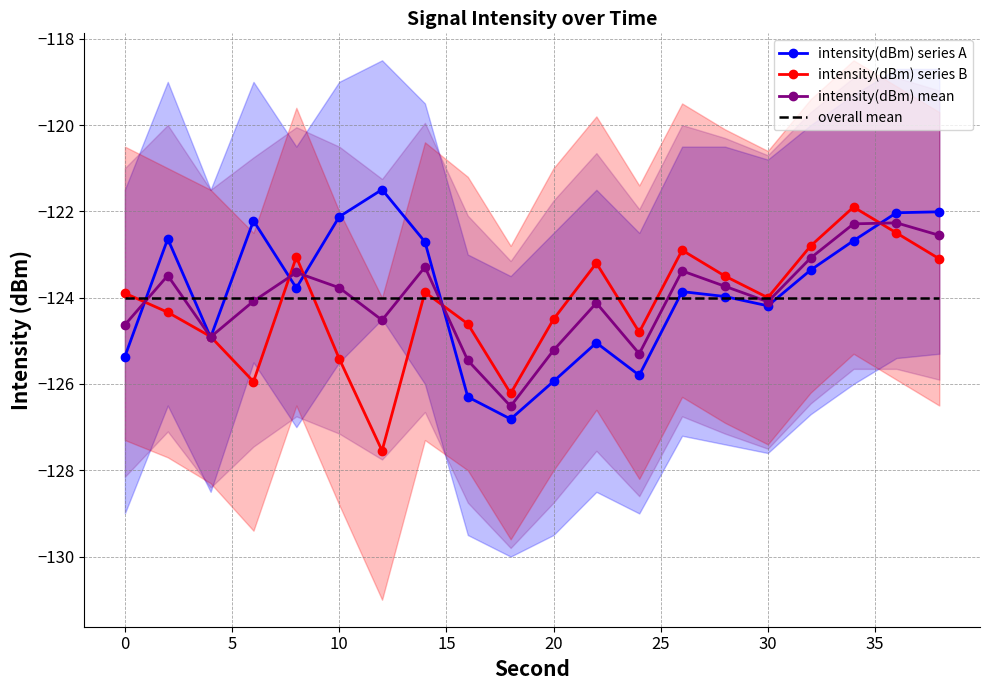

What is the highest value of the overall mean series?

-124.0